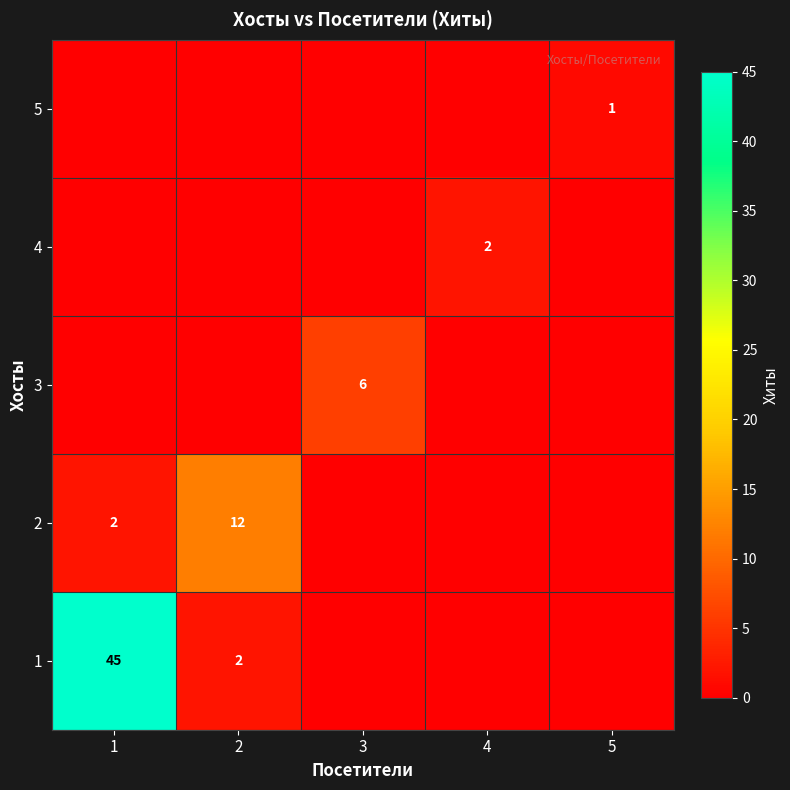

True or false: 5 has a value of 2 at 5.

False